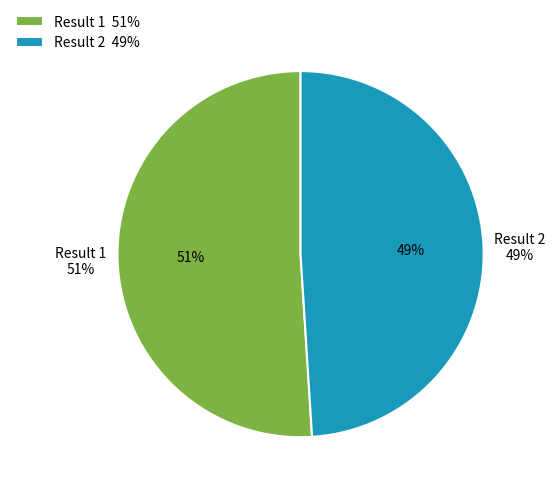

Count the number of slices in the pie.

2